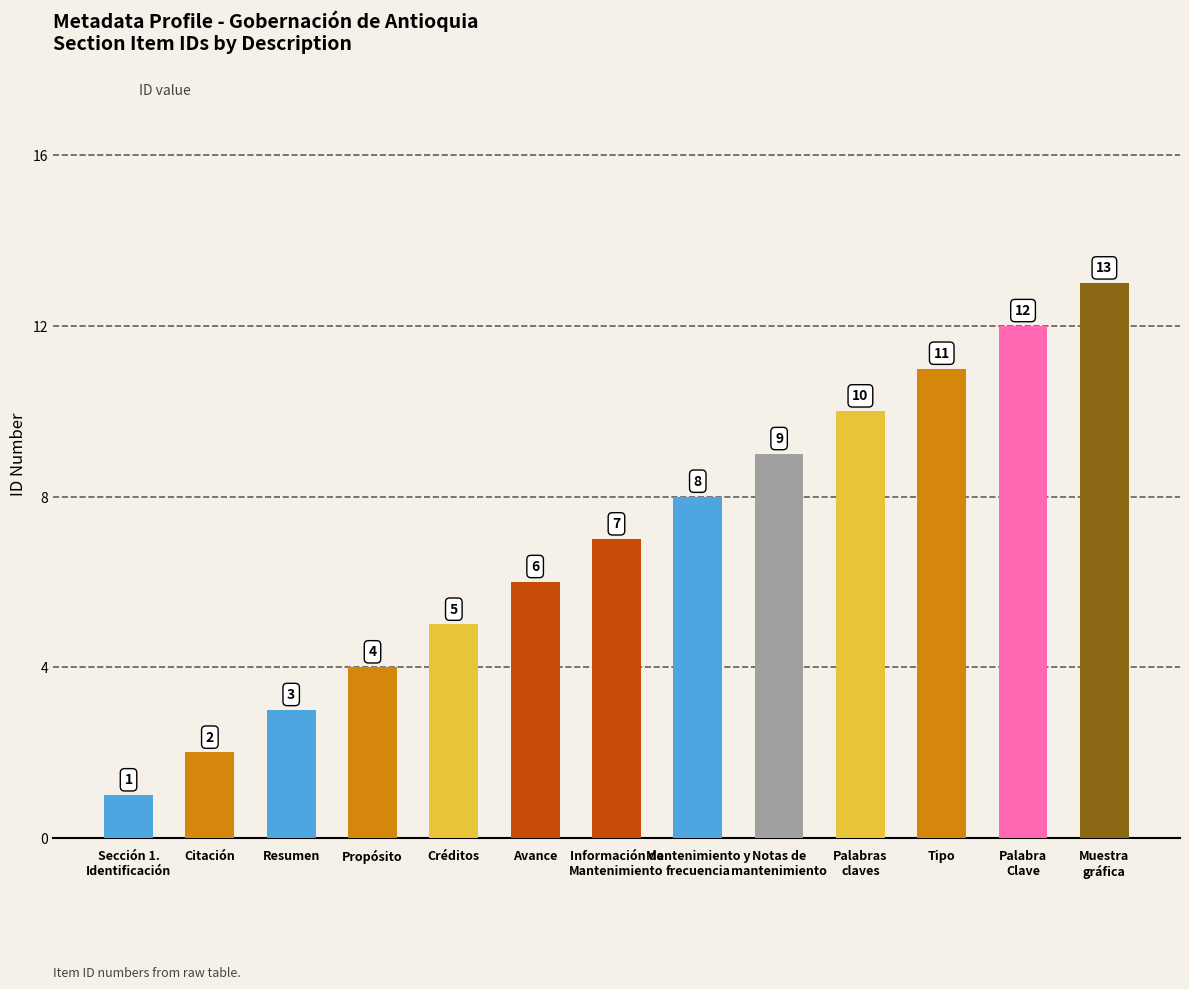

What is the value of the 2nd bar from the left?

2